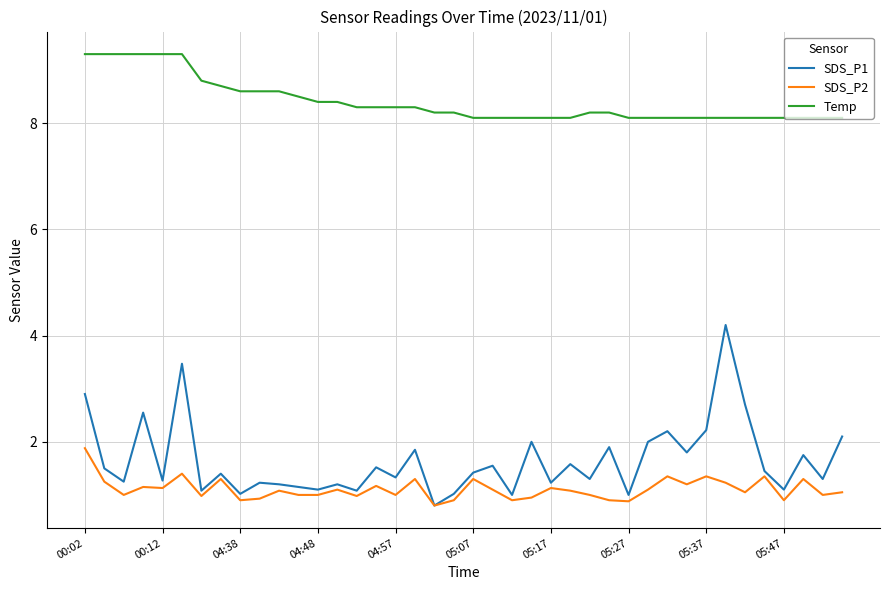

How many lines are shown in the chart?

3